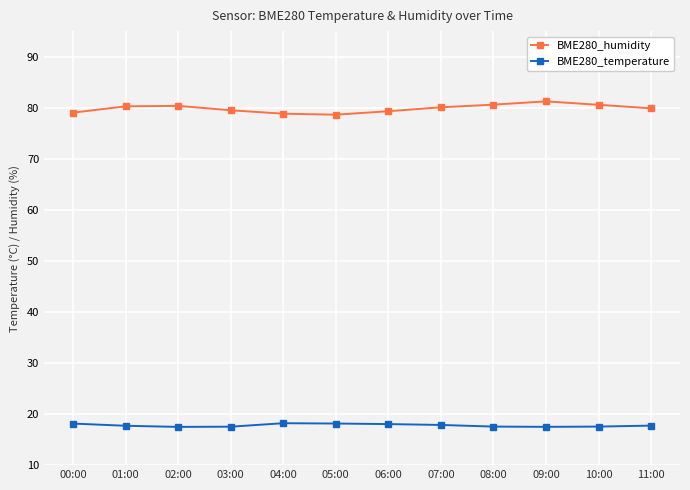

The value of BME280_humidity at 01:00 is 80.3. True or false?

True